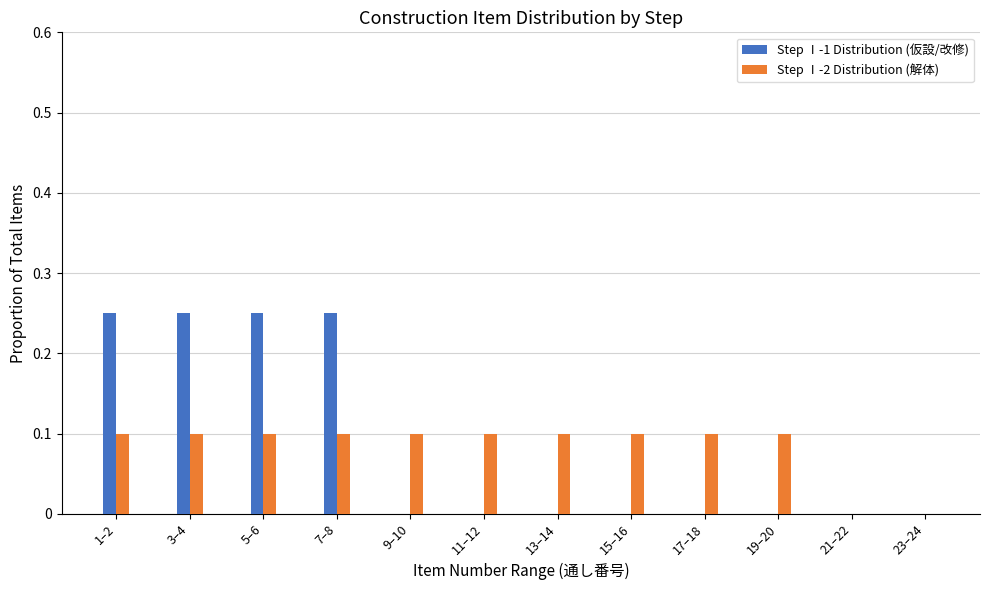

What is the sum of all Step Ⅰ-2 Distribution (解体) values?

1.0